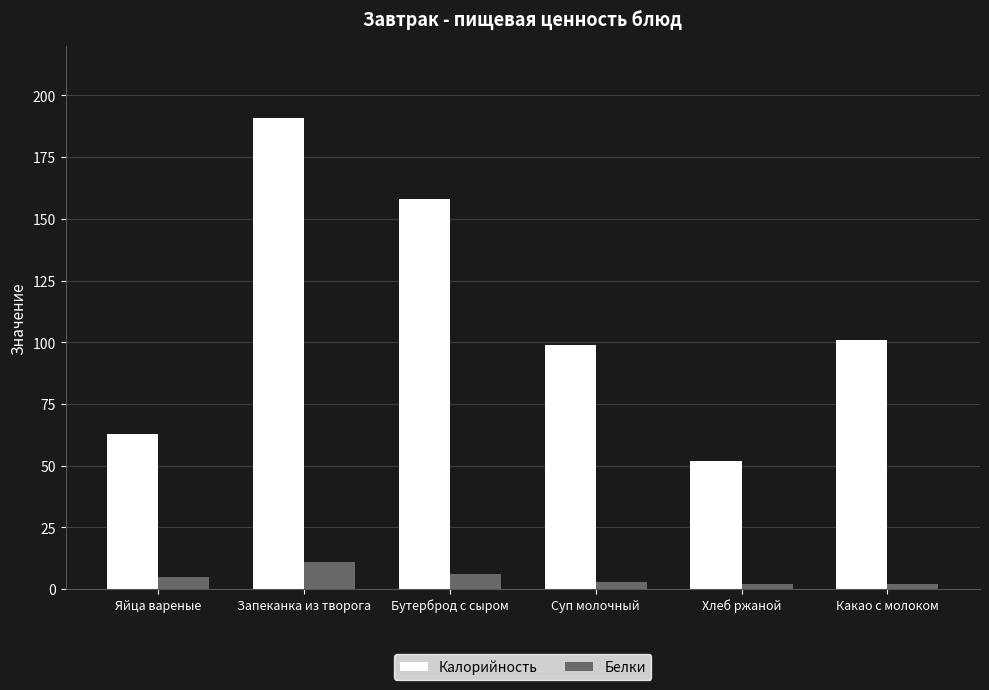

What position from the left is Яйца вареные?

1